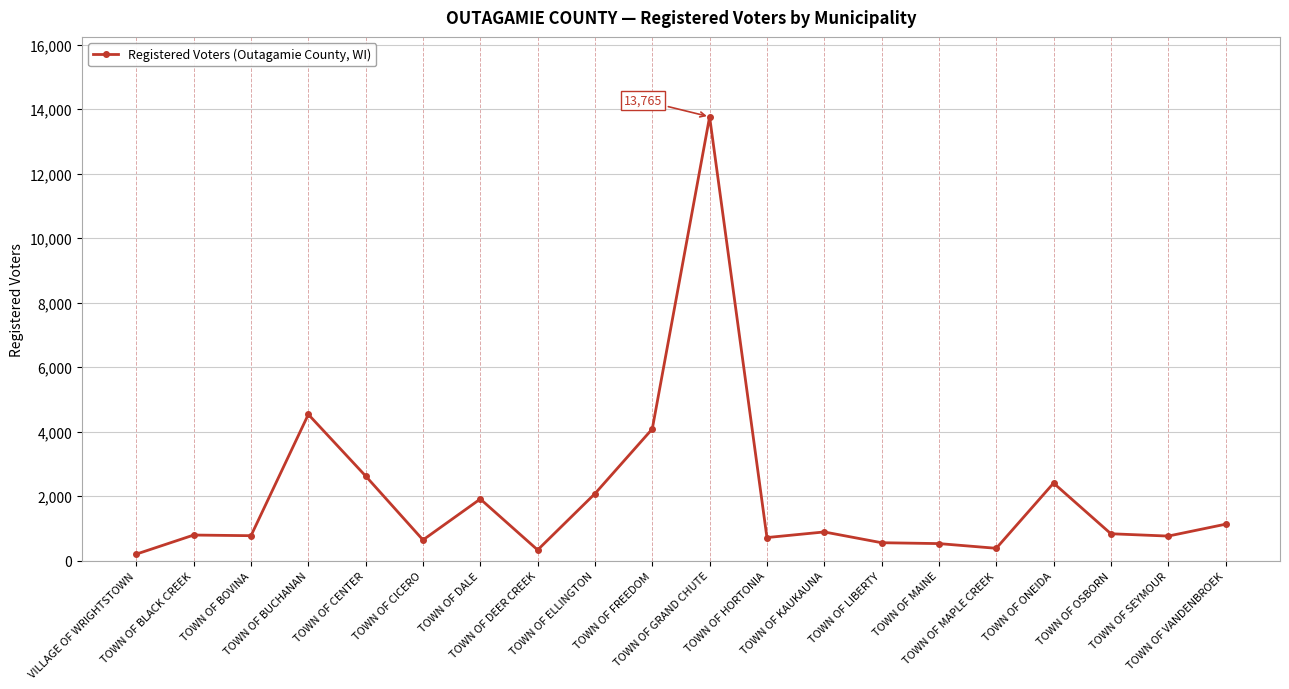

What is the difference between the maximum and minimum values?

13562